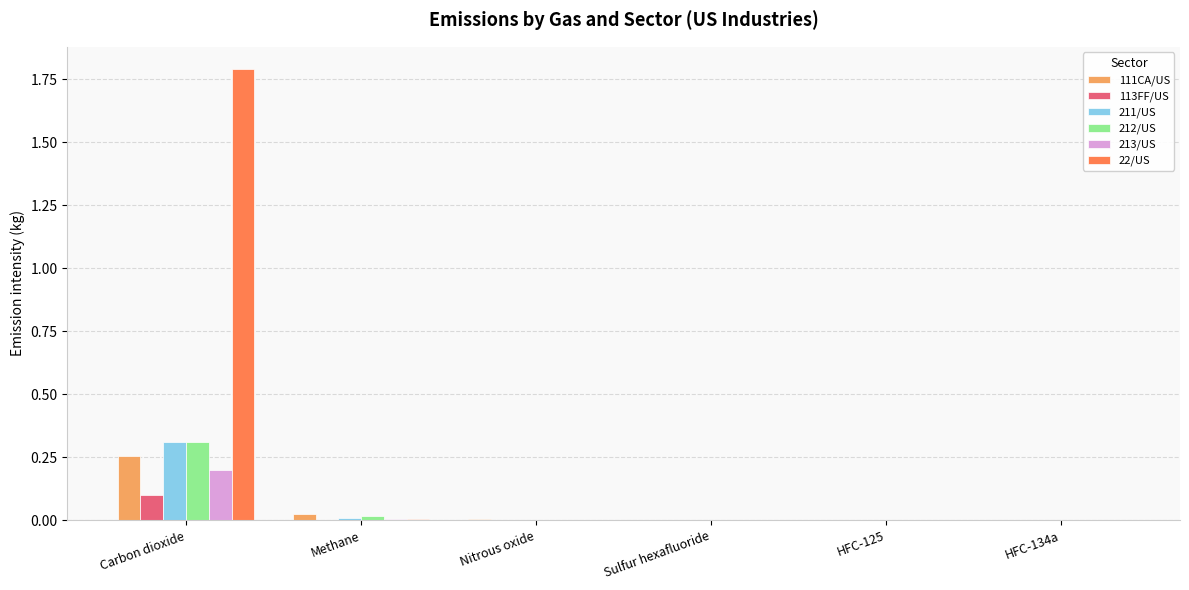

The value of 211/US at Carbon dioxide is 0.5. True or false?

False